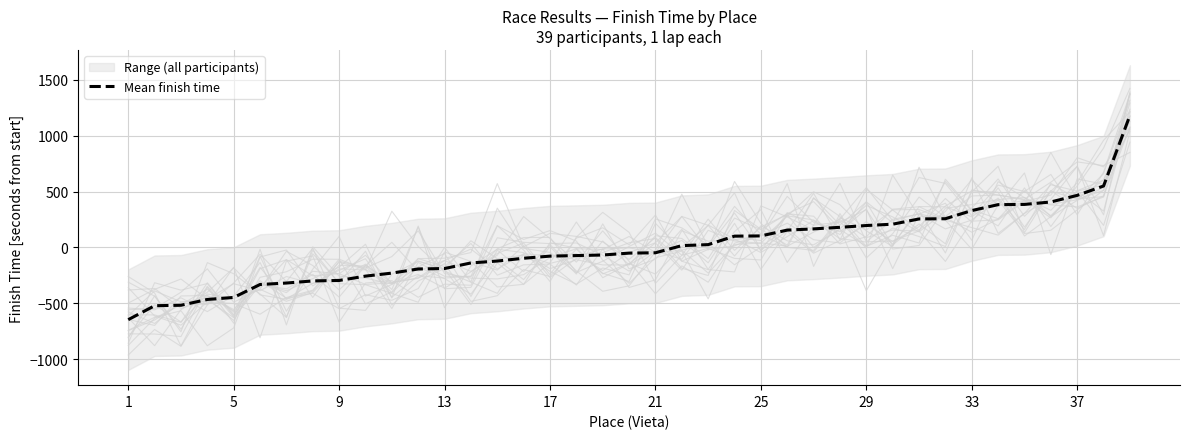

At which category does the chart reach its minimum across all series?

1